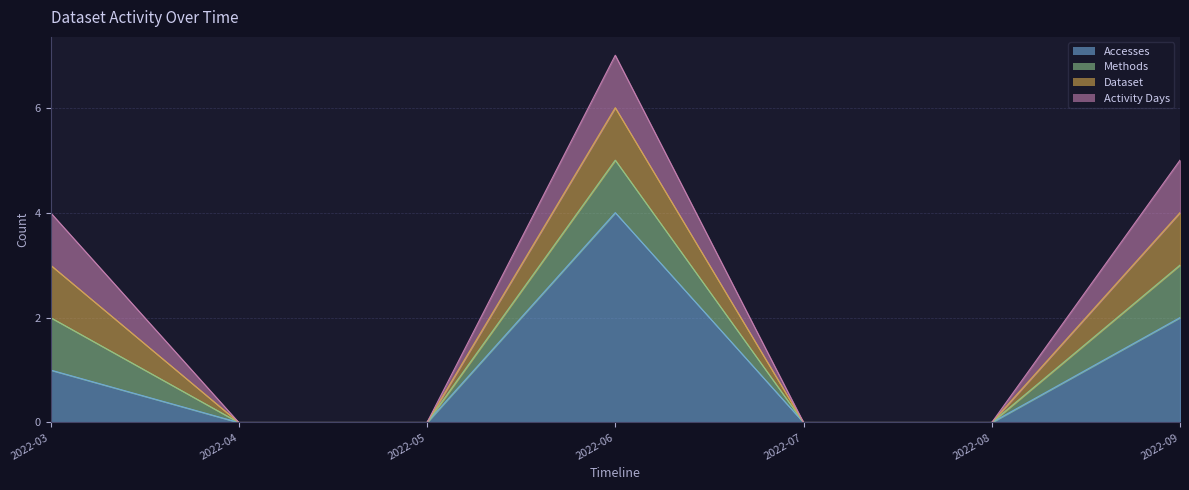

True or false: Methods has a value of 0 at 2022-03.

False